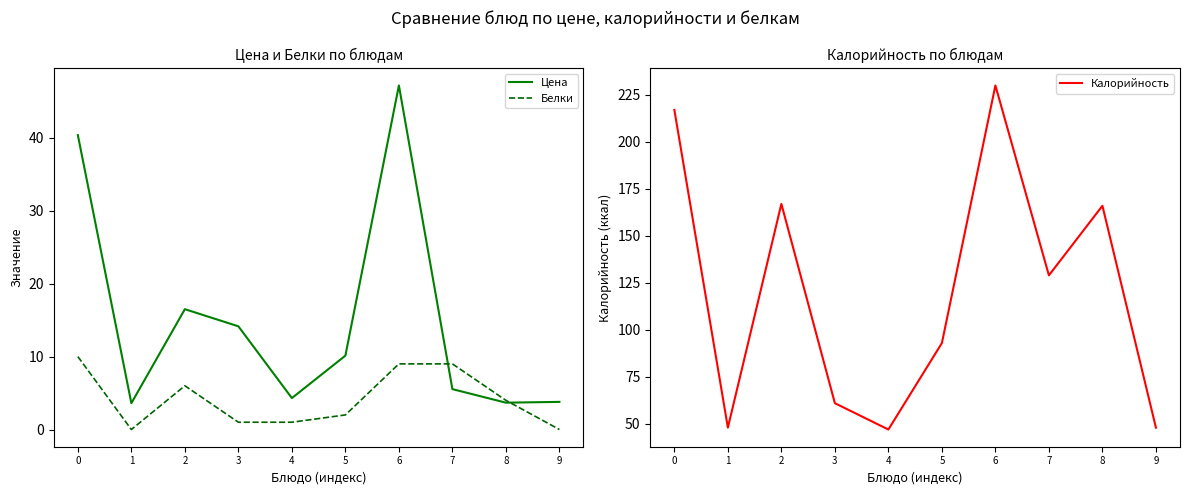

What are all the series names shown in the legend?

Цена, Белки, Калорийность